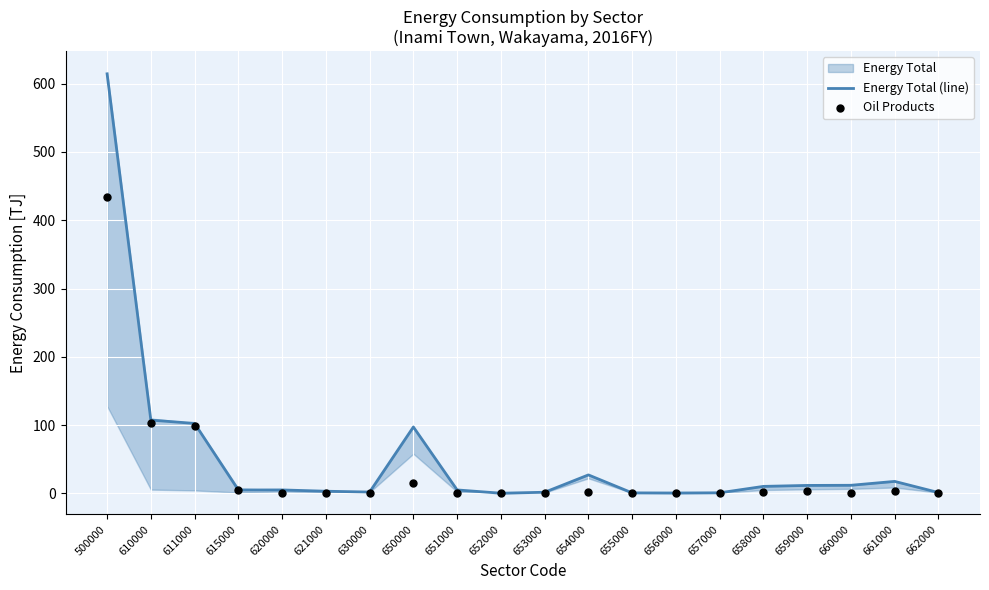

At which category is the sum across all series the highest?

500000